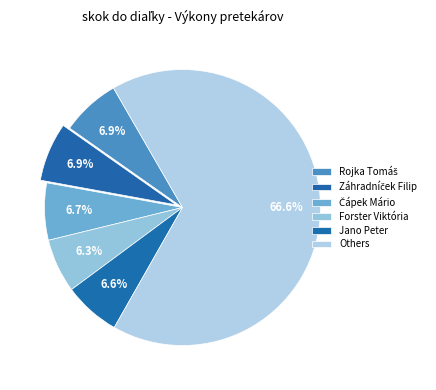

How many segments does this pie chart have?

6